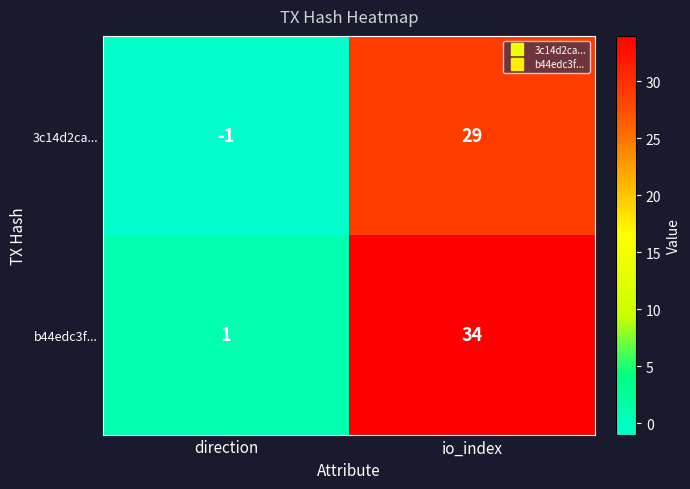

What is the approximate value of b44edc3f... at io_index?

34